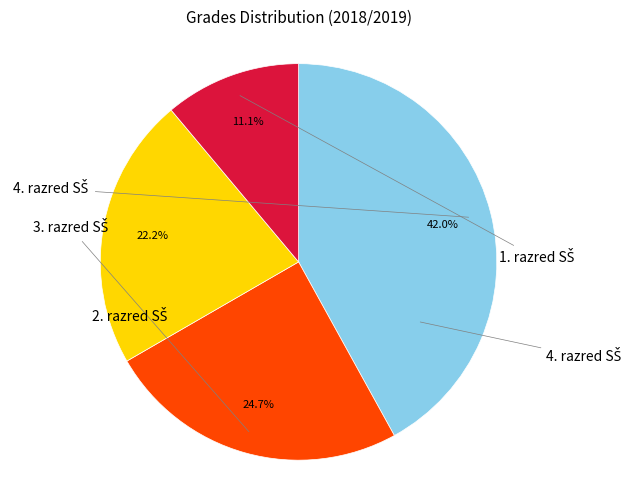

Is there a majority slice in this chart?

No